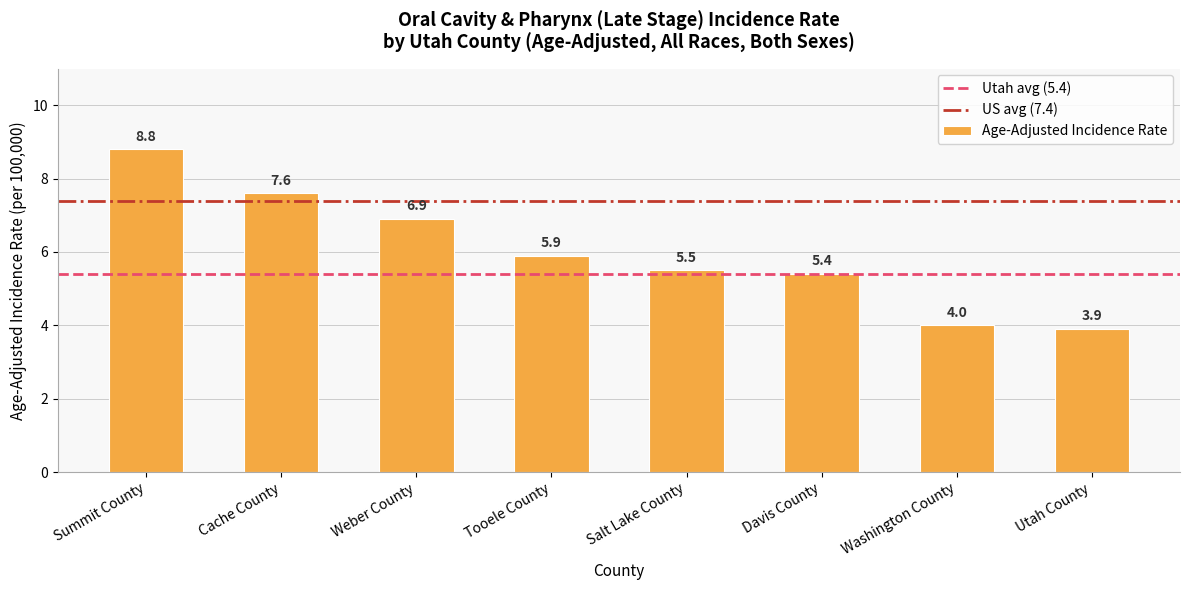

How many data points are less than 5?

2